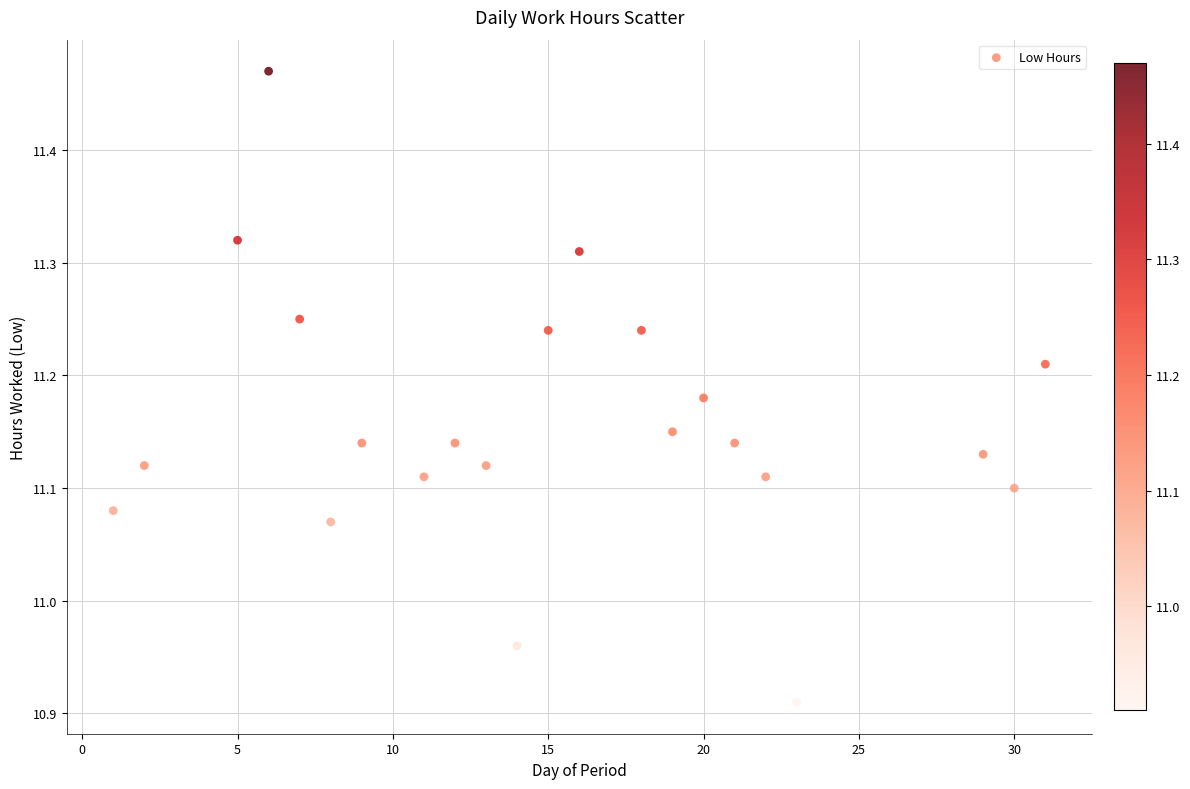

What is the range of Y values (max minus min)?

0.6